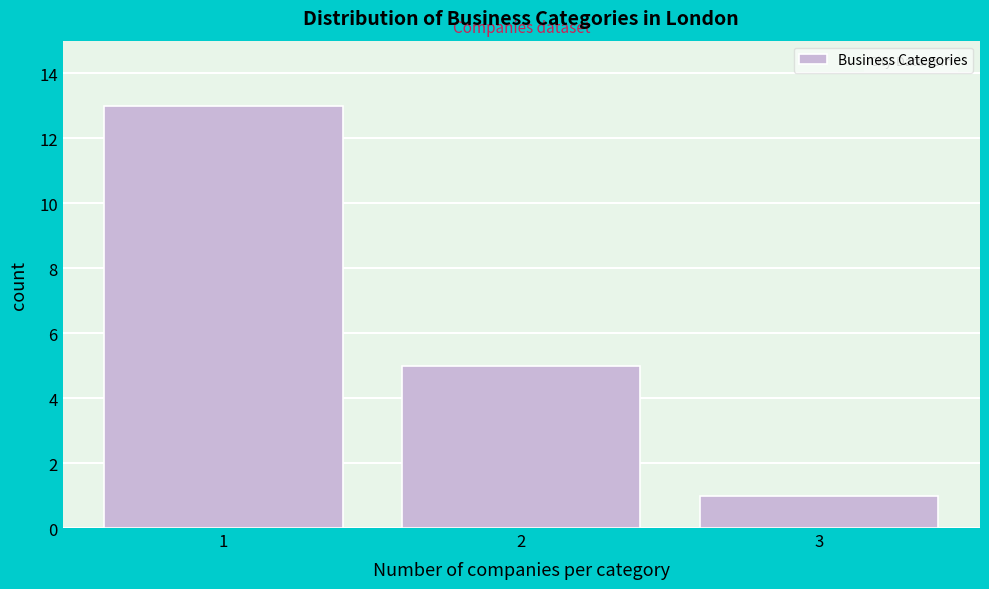

Reading left to right, transcribe all the data shown in this chart.

1=13	2=5	3=1